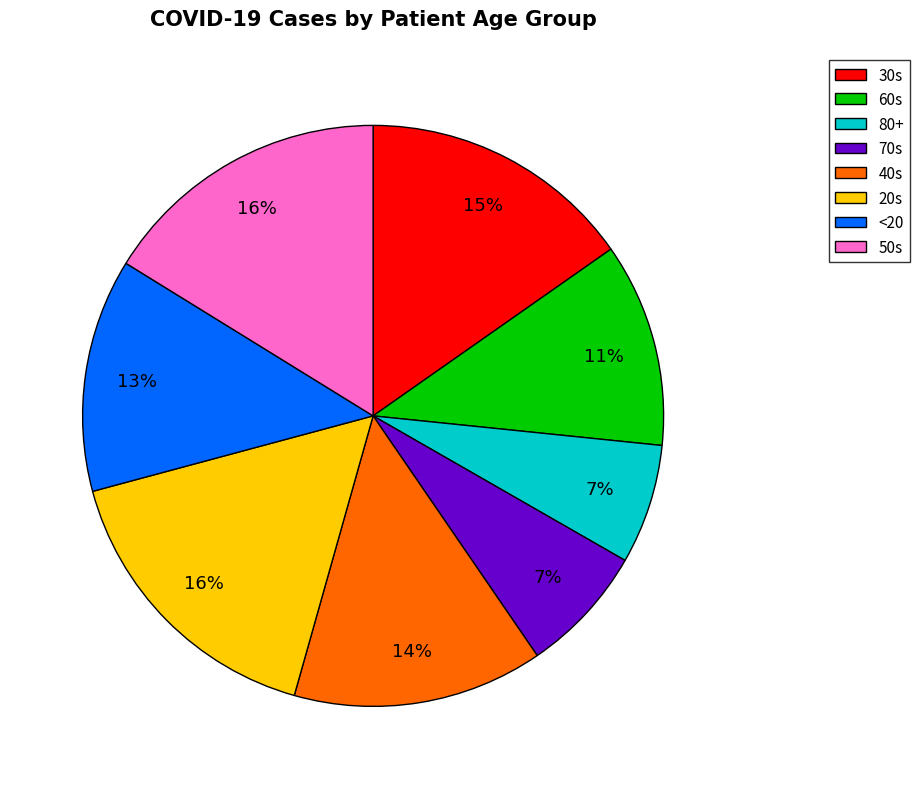

Is 60s the majority of the pie?

No